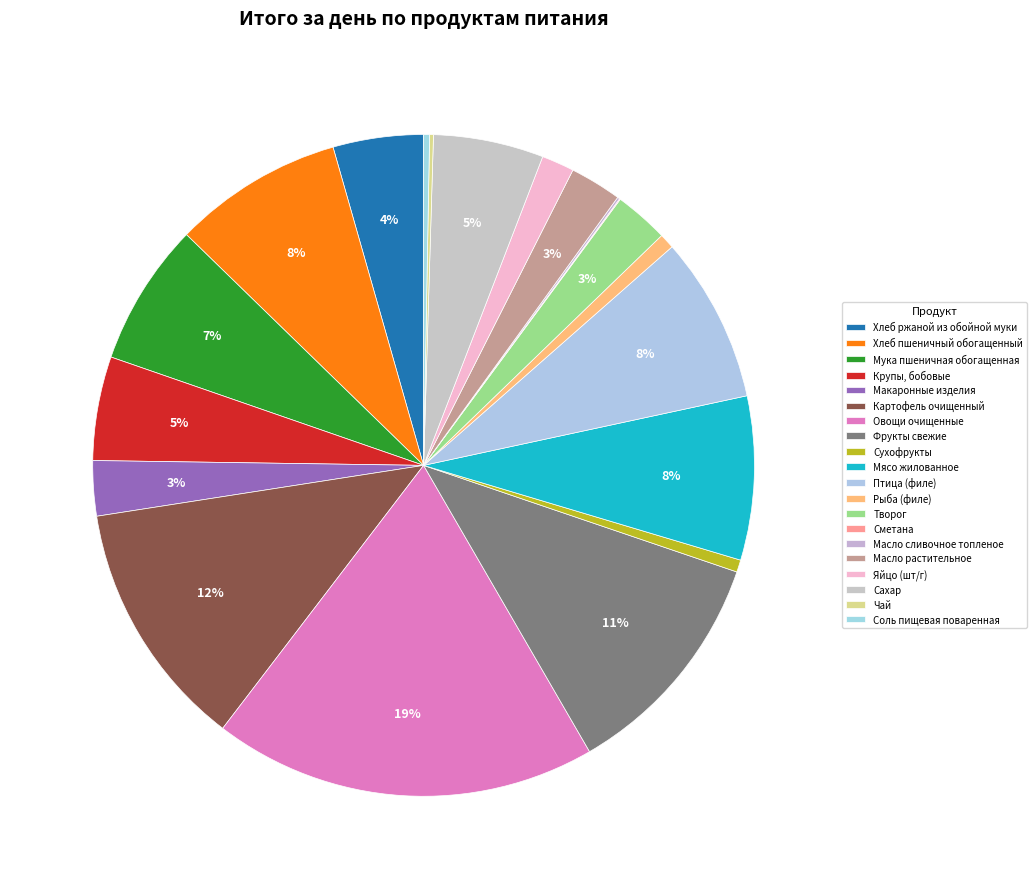

How many segments does this pie chart have?

20